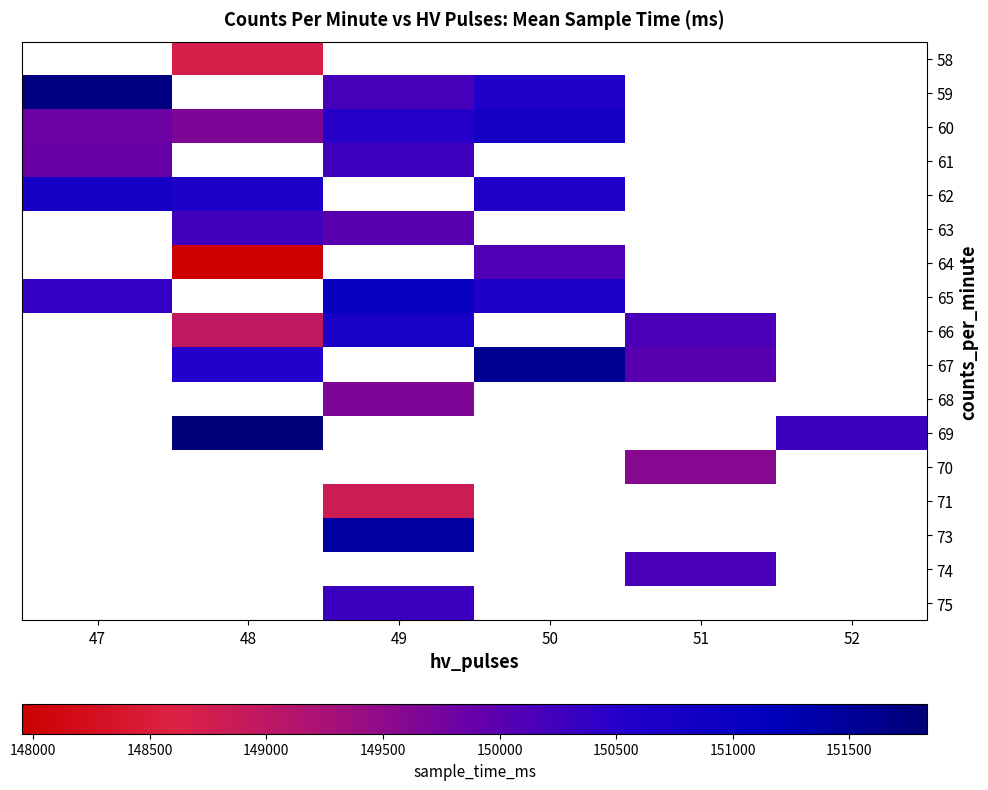

Count the number of data series in this chart.

17